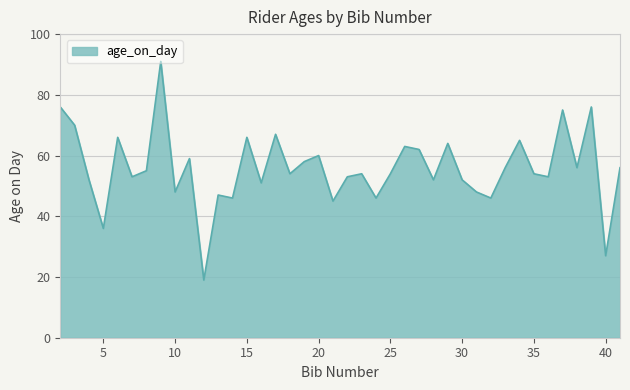

What is the difference between the maximum and minimum values?

72